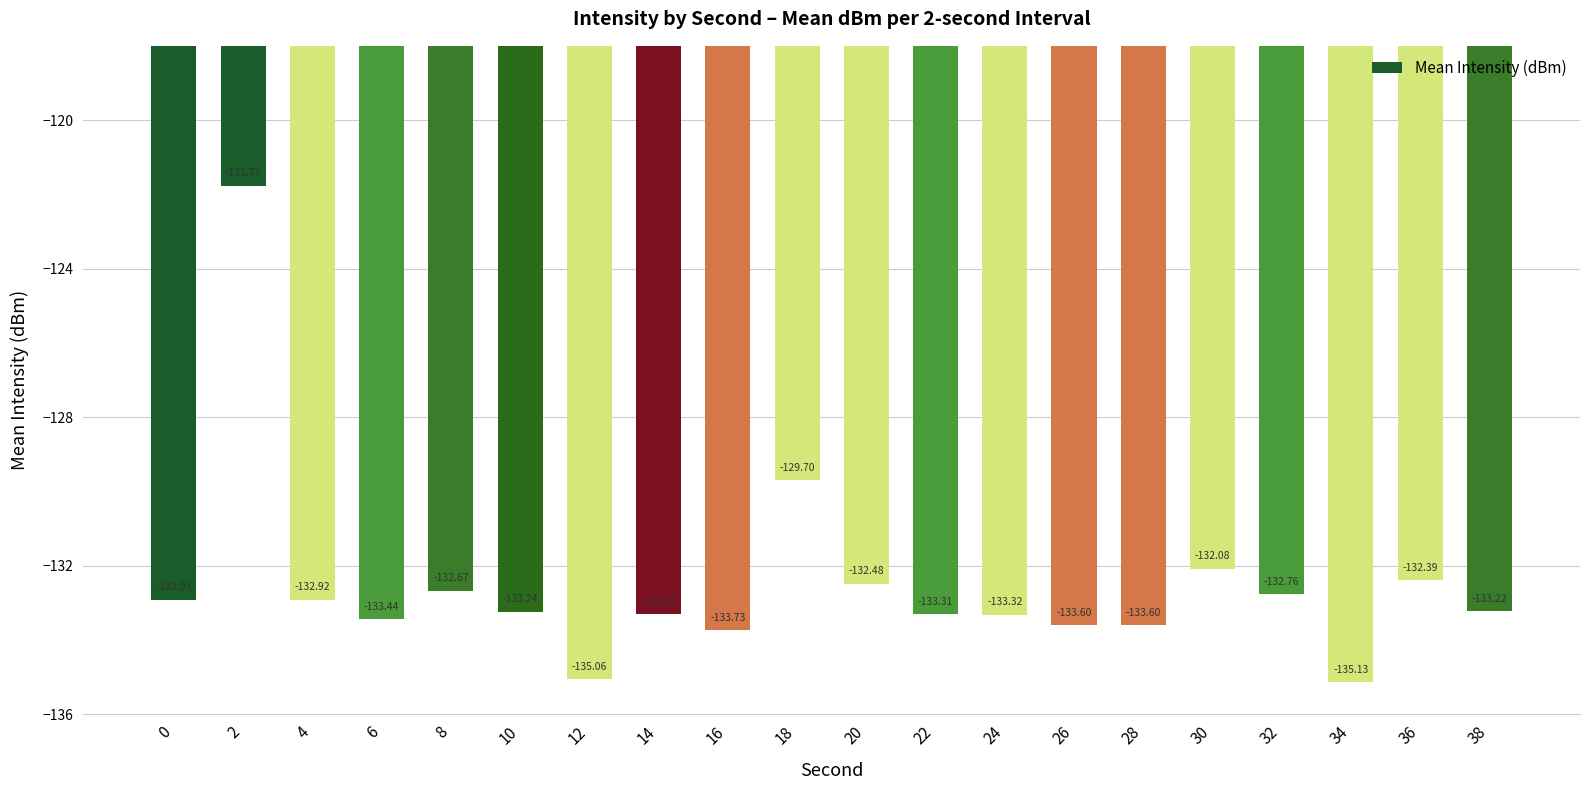

True or false: the data shows -133.6 at 28.

True